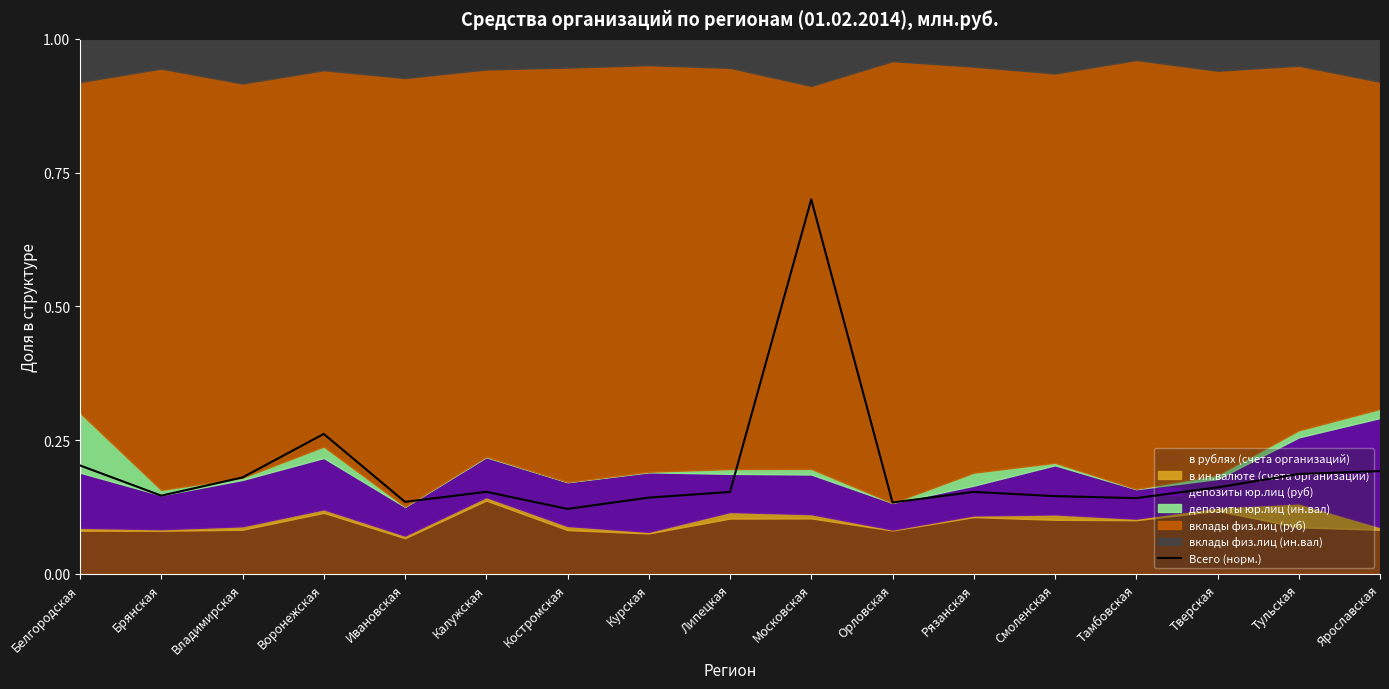

Between Рязанская and Тамбовская, which is larger?

Рязанская